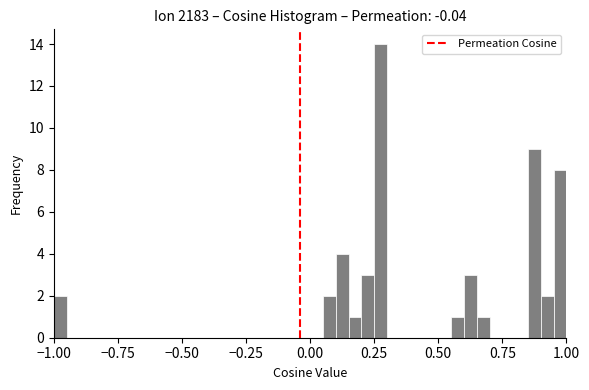

Read against the x-axis, roughly where is the centre of the tallest bar?

0.30